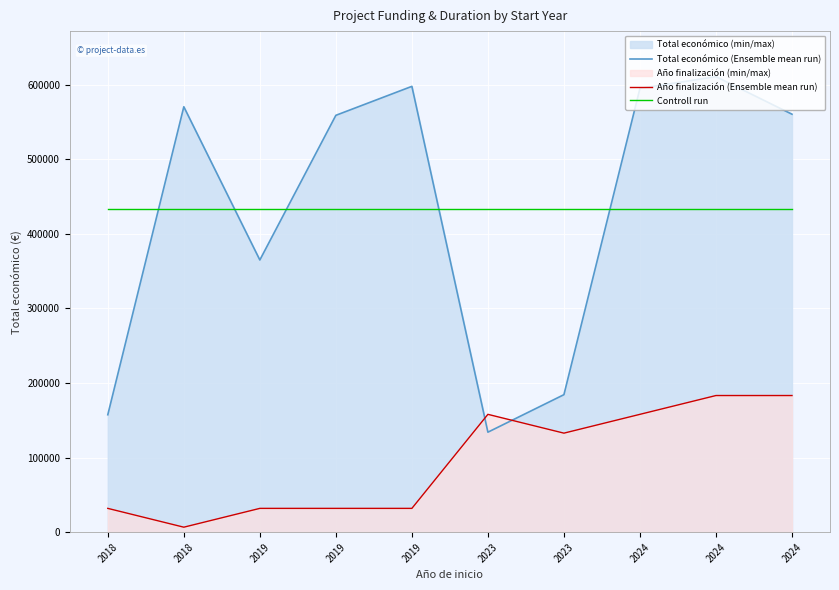

Which label corresponds to the largest value in the chart?

2024